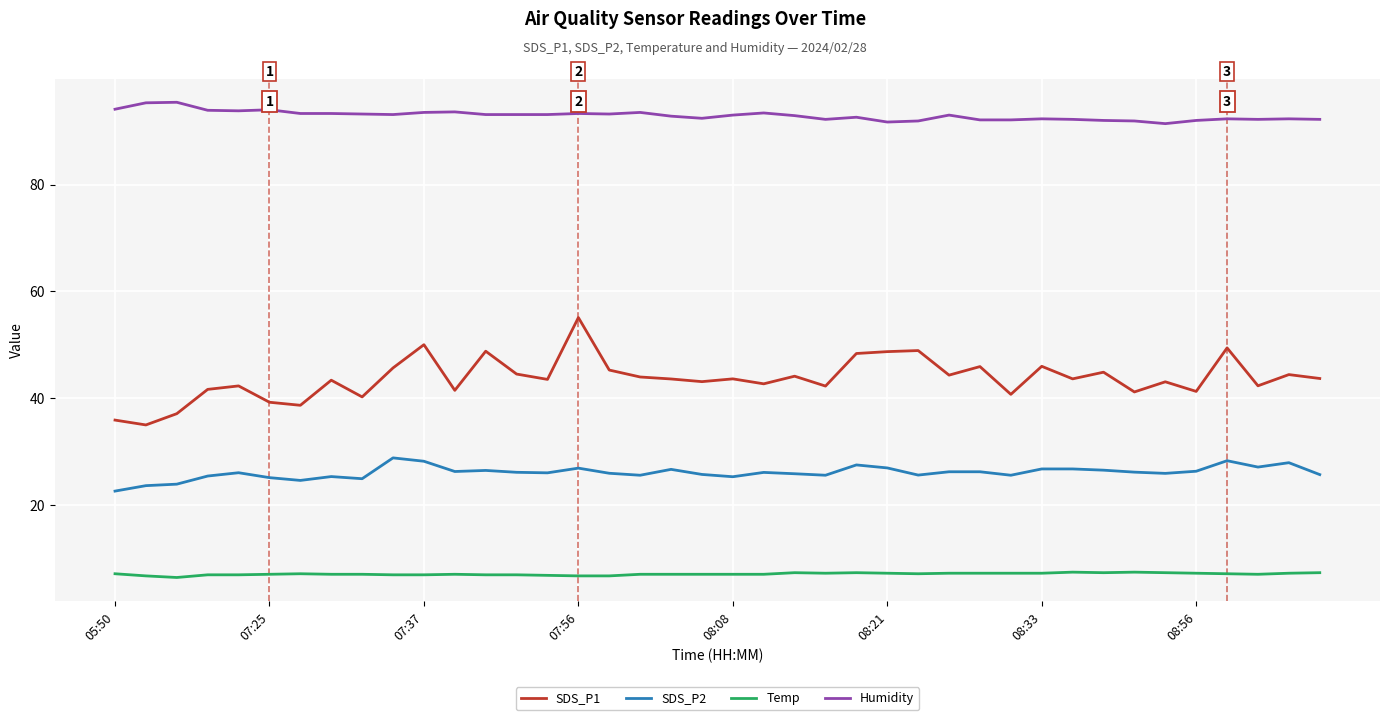

True or false: SDS_P1 and SDS_P2 cross at least once.

False